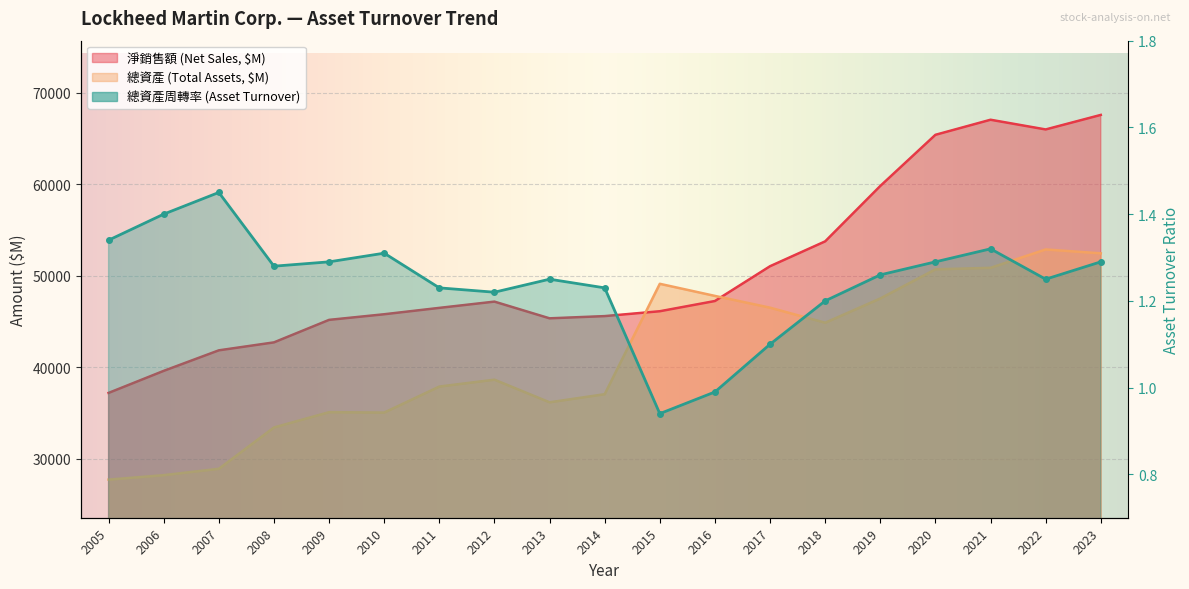

What is the value of the 總資產 (Total Assets, $M) point at the 6th from the left?

35067.0